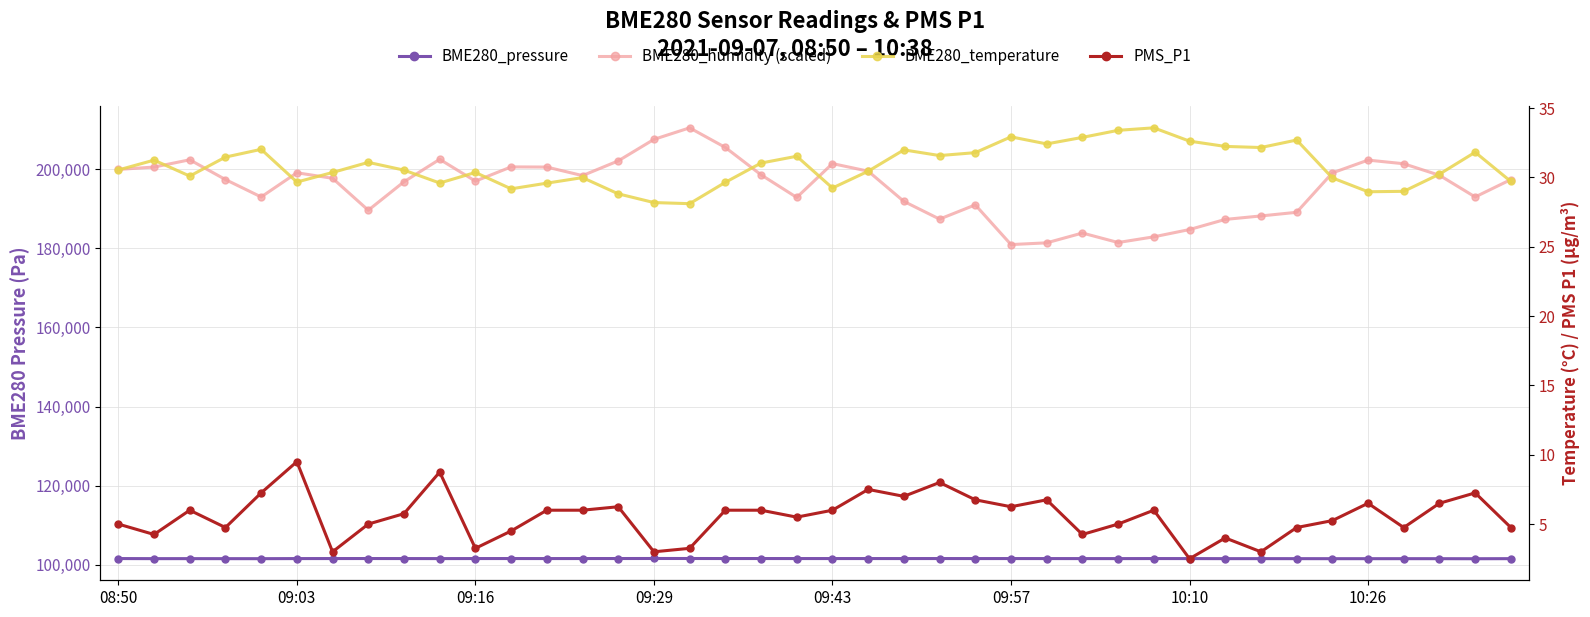

True or false: BME280_humidity (scaled) and BME280_pressure intersect in this chart.

False